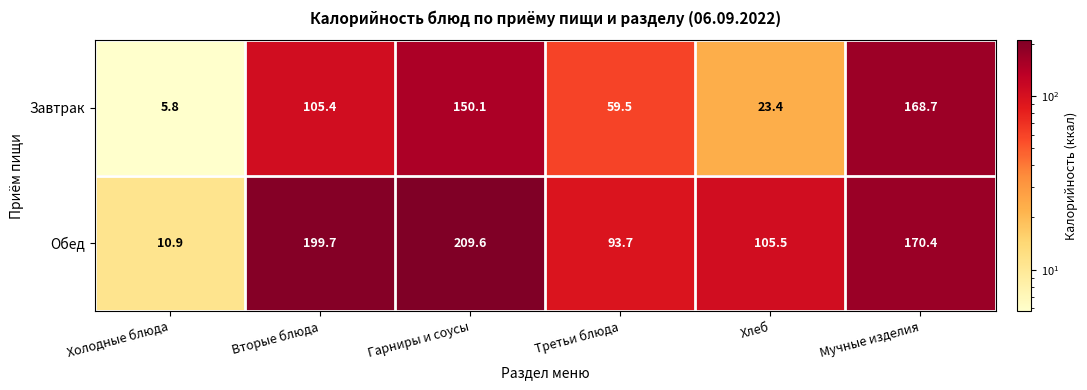

Rank the series by their maximum value, from lowest to highest.

Завтрак, Обед